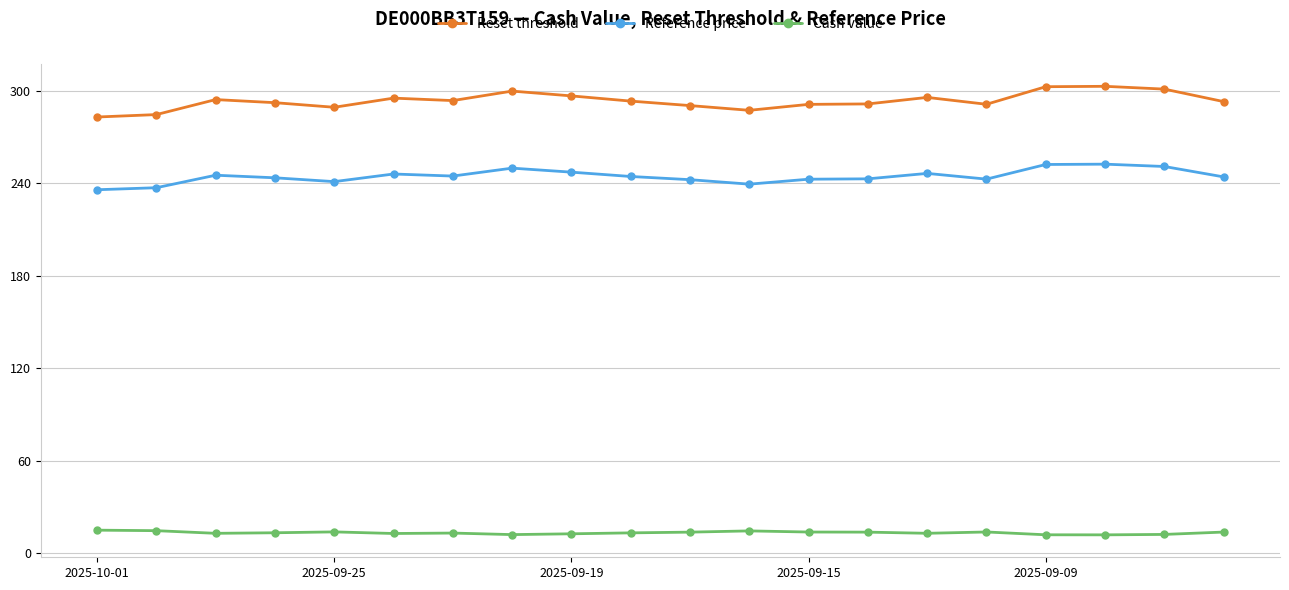

At how many categories does at least one series exceed 121?

20